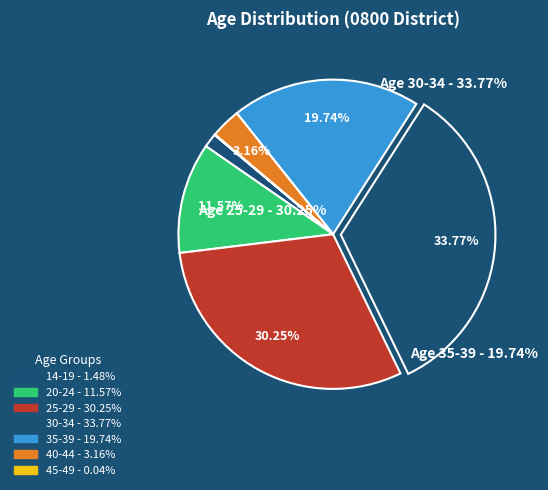

Between 20-24 and 30-34, which is larger?

30-34